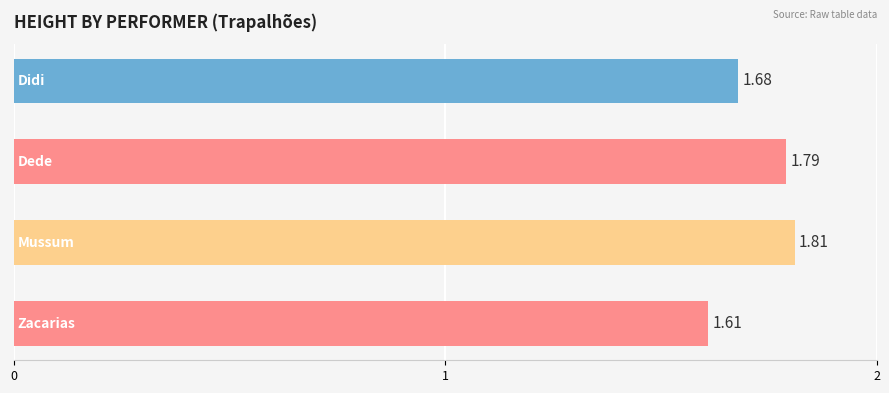

What is the sum of all values?

6.9